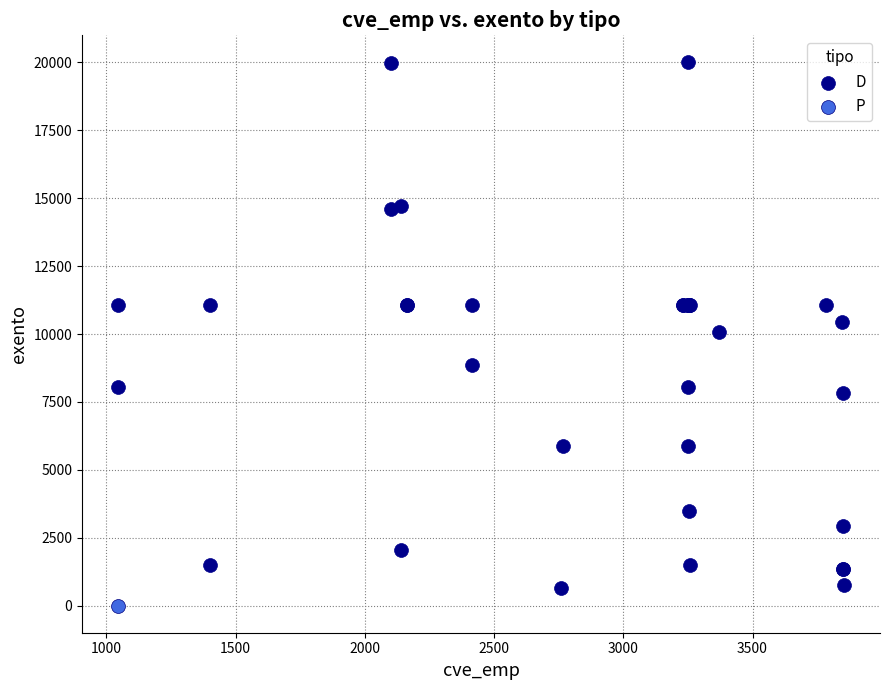

What are all the series names shown in the legend?

D, P